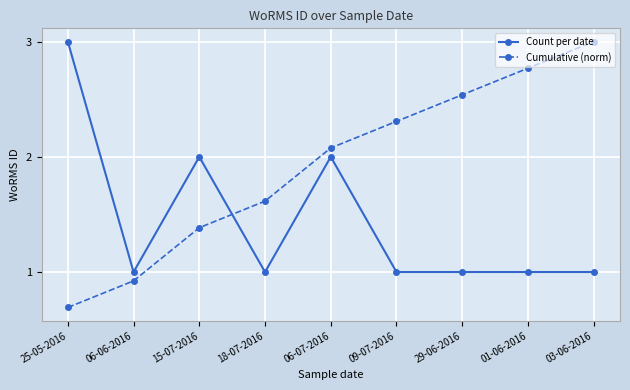

What is the average value of the Cumulative (norm) series?

1.9